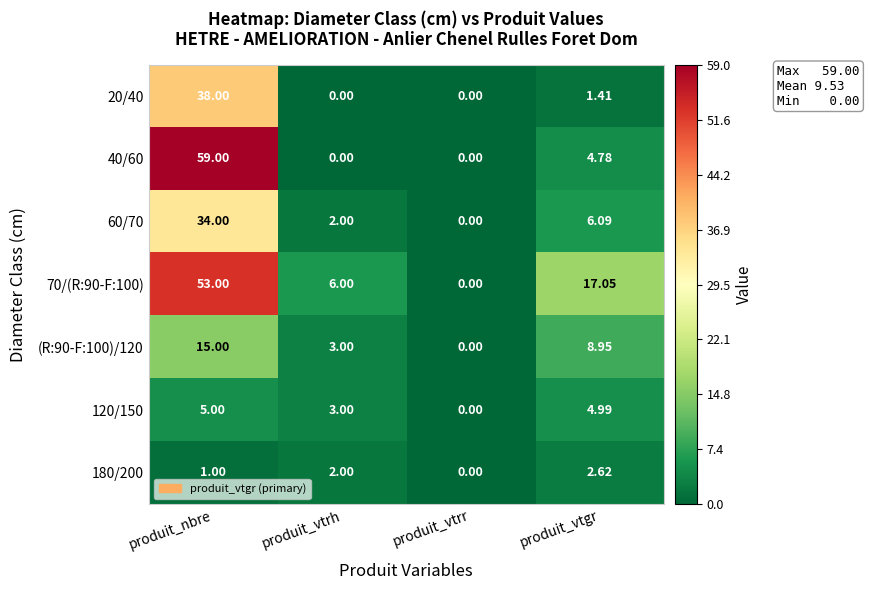

Where does the 60/70 series first go above 6?

produit_nbre